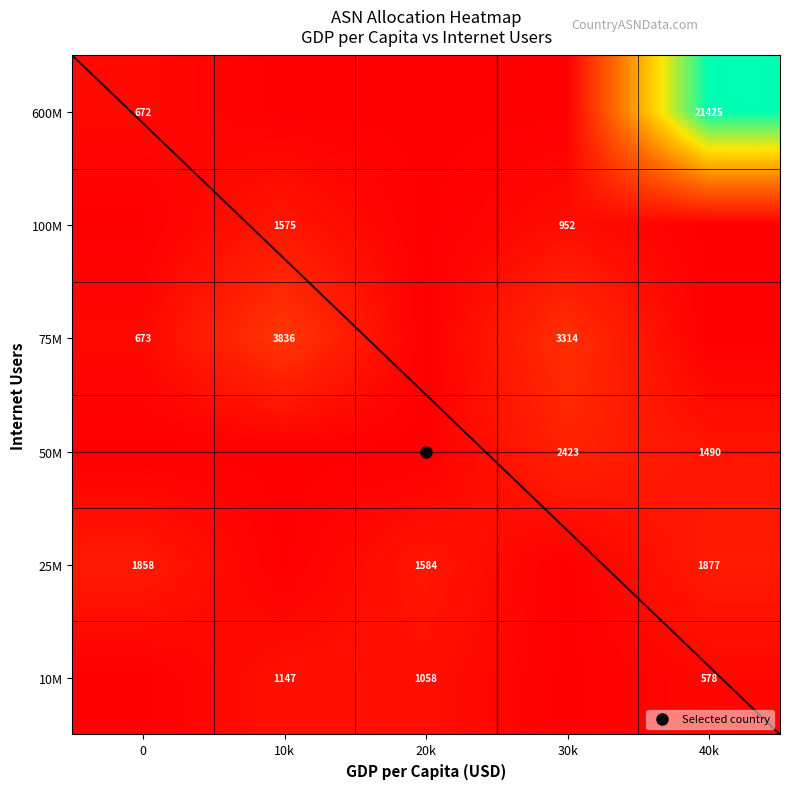

How many data points does each series have?

5